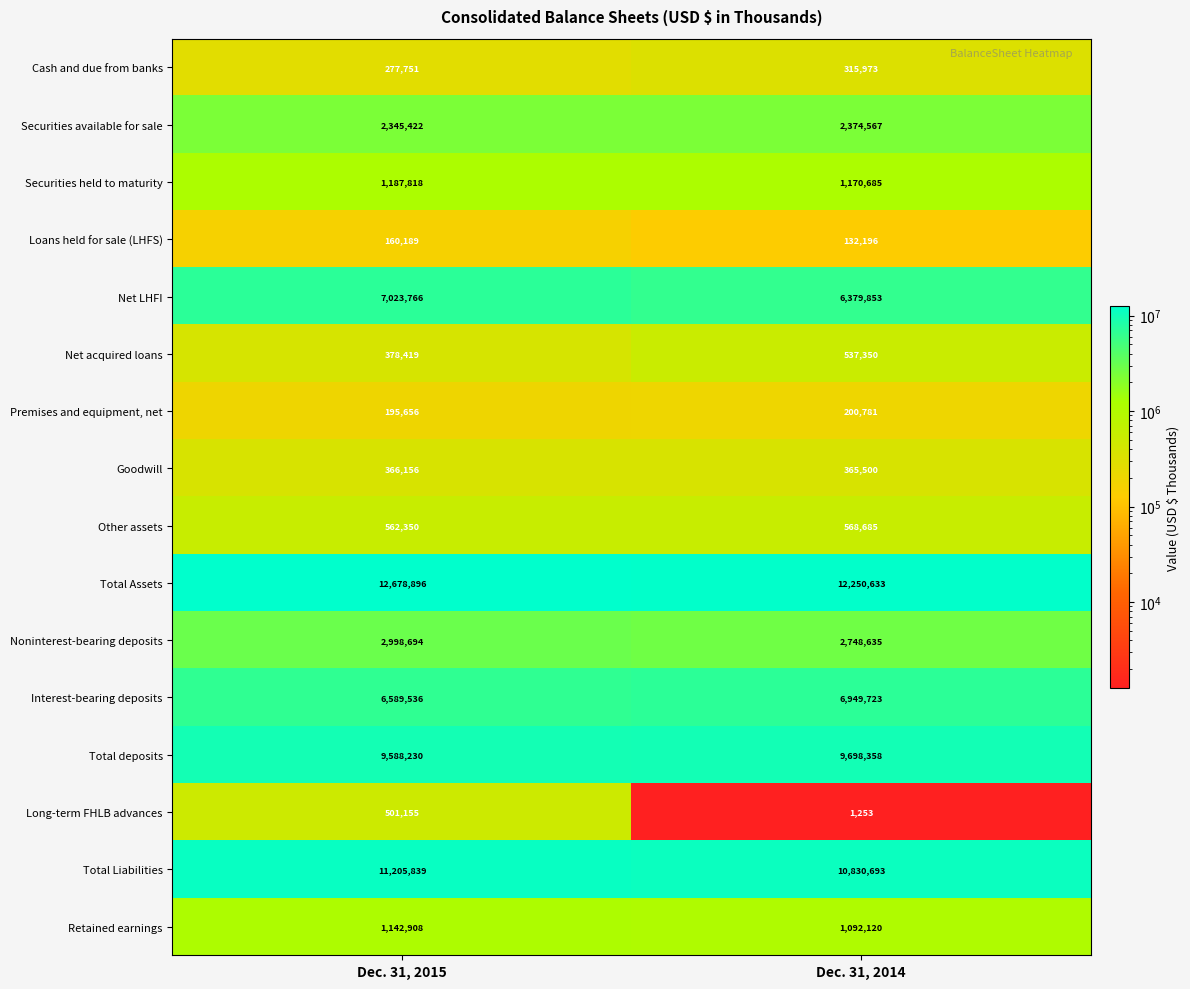

What is the average value of the Total deposits series?

9643294